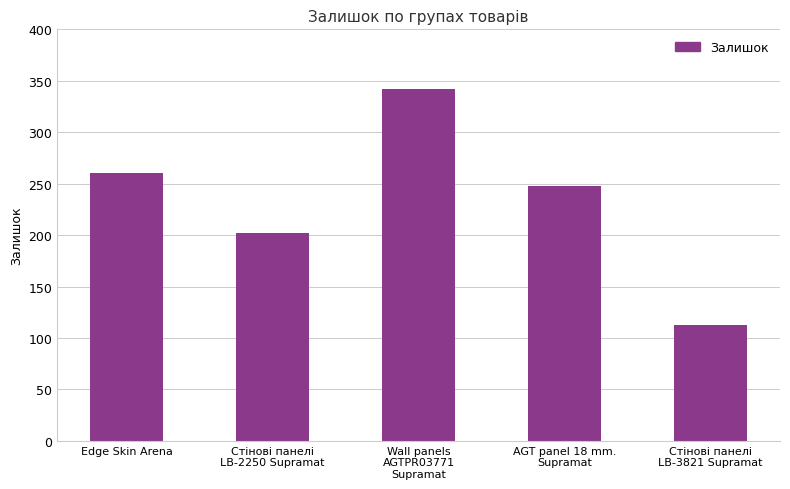

Reading left to right, extract all data points from this chart.

Edge Skin Arena=260	Стінові панелі
LB-2250 Supramat=202	Wall panels
AGTPR03771
Supramat=342	AGT panel 18 mm.
Supramat=248	Стінові панелі
LB-3821 Supramat=113